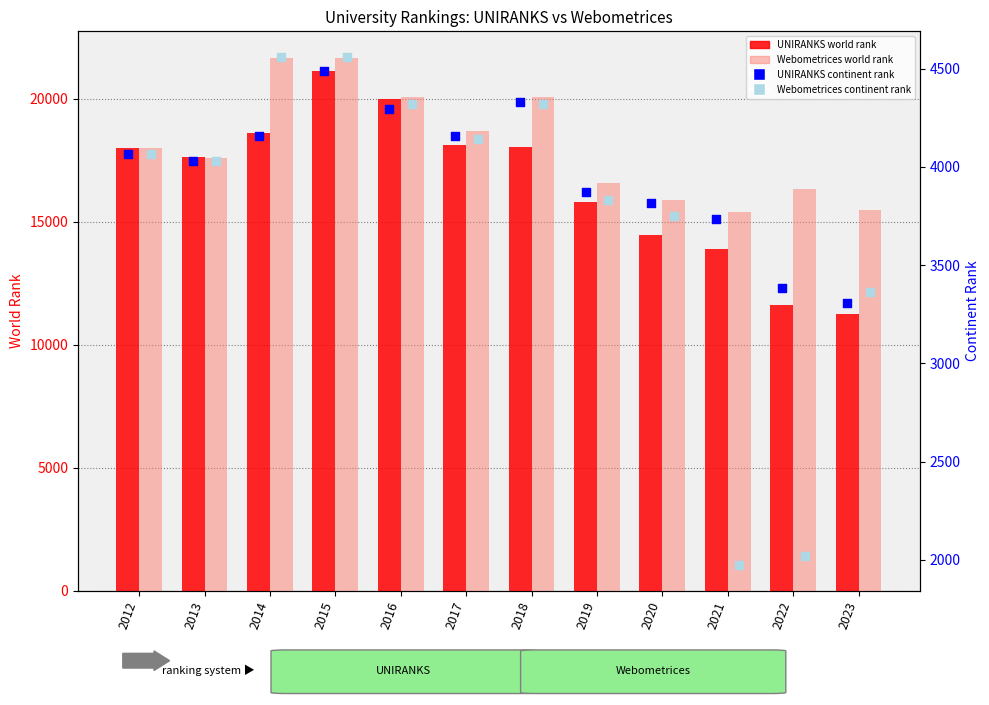

What is the total value across all series at 2017?

45122